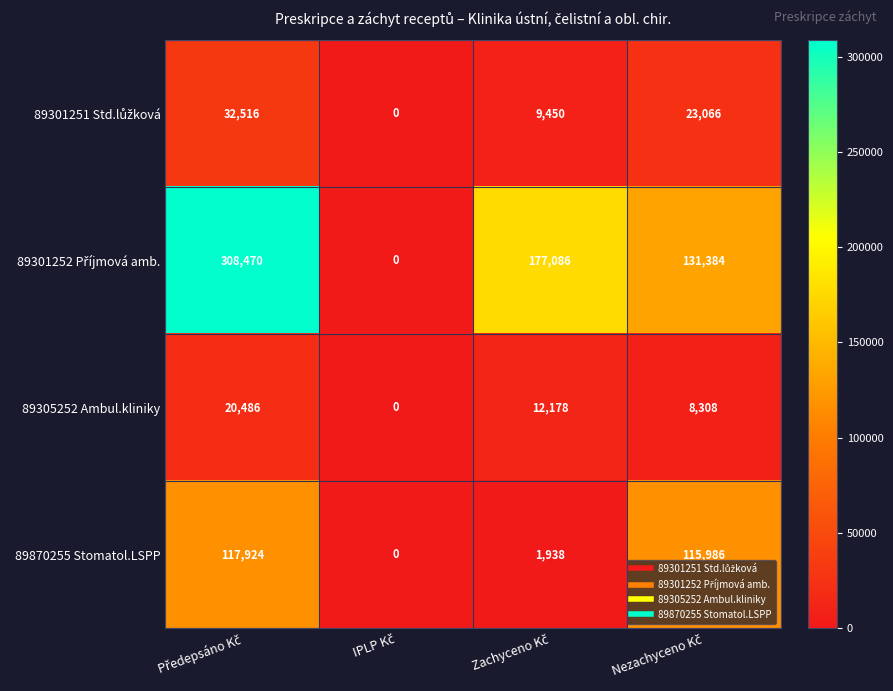

What is the difference between the maximum and minimum values in the 89305252 Ambul.kliniky series?

20486